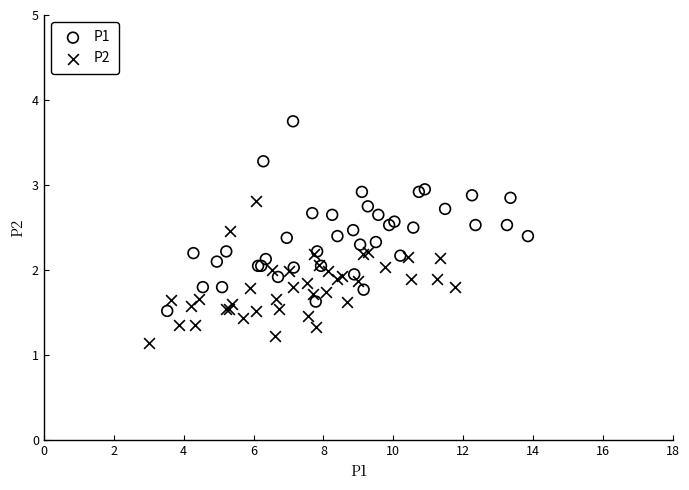

What are all the series names shown in the legend?

P1, P2